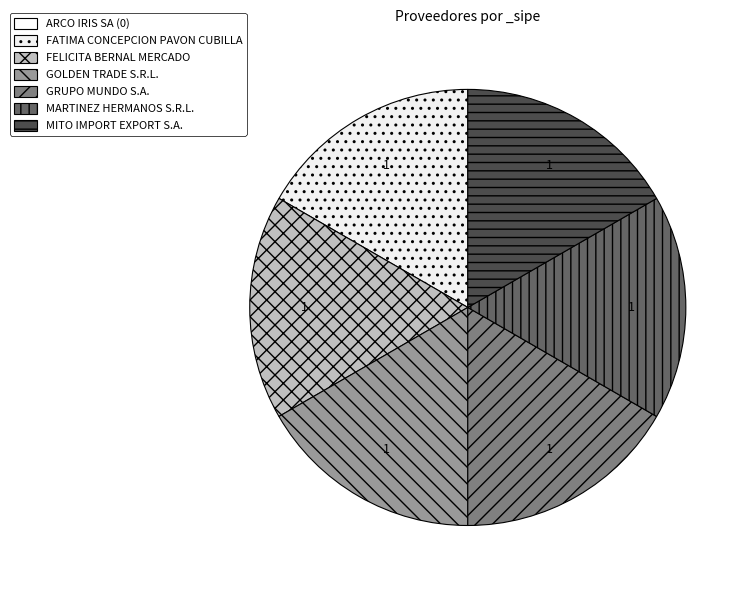

Is there a majority slice in this chart?

No